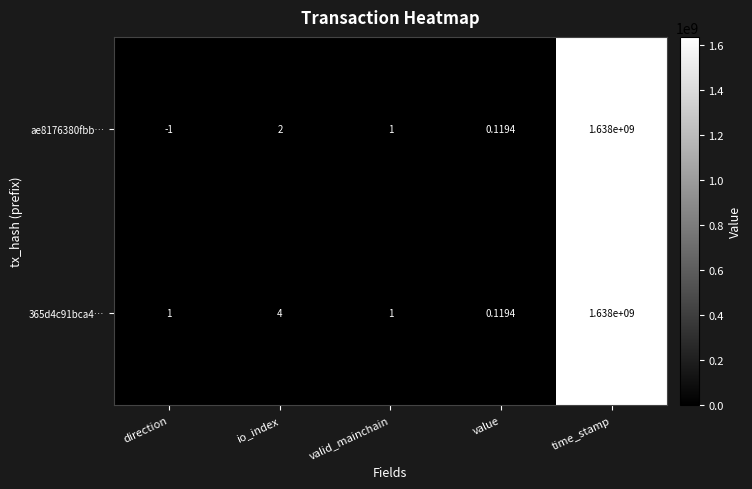

At which category is the sum across all series the highest?

time_stamp